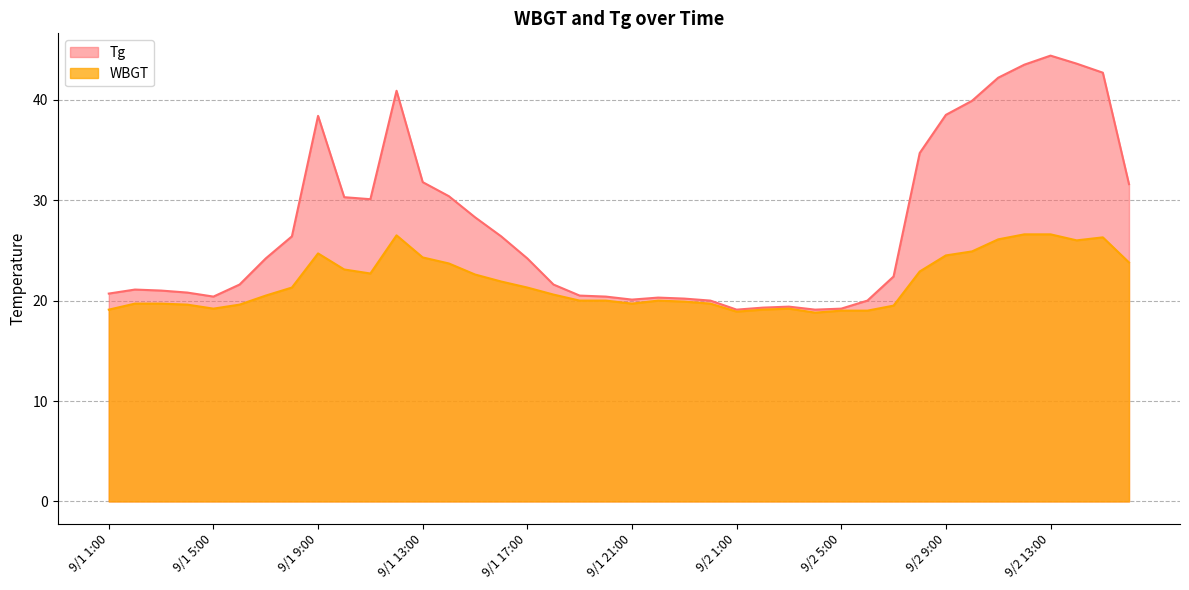

How many interior local valleys does the Tg series have?

5